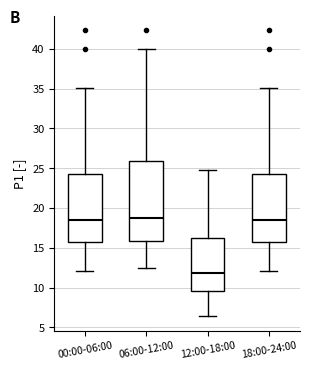

Reading left to right, transcribe this box plot: for each box, give where its median line is, the range the box spans, and where its two whiskers end, as read against the y-axis. The values are not printed on the chart, so give them approximately, as read against the axis.

00:00-06:00: median 18.5, box 15.5 to 24.5, whiskers 12.0 to 35.0
06:00-12:00: median 18.5, box 16.0 to 26.0, whiskers 12.5 to 40.0
12:00-18:00: median 12.0, box 9.5 to 16.0, whiskers 6.5 to 25.0
18:00-24:00: median 18.5, box 15.5 to 24.5, whiskers 12.0 to 35.0